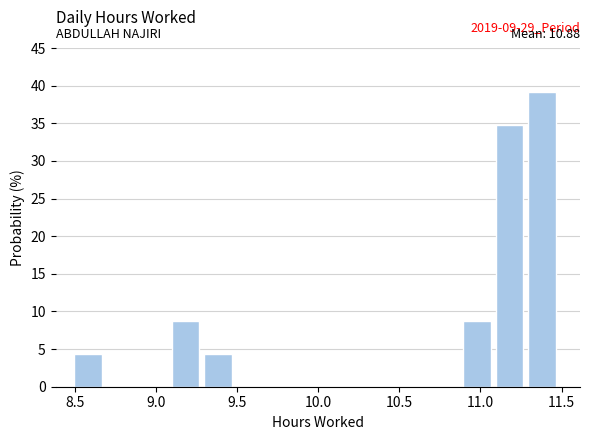

Over which range of the x-axis is the bar tallest?

11.28 to 11.48